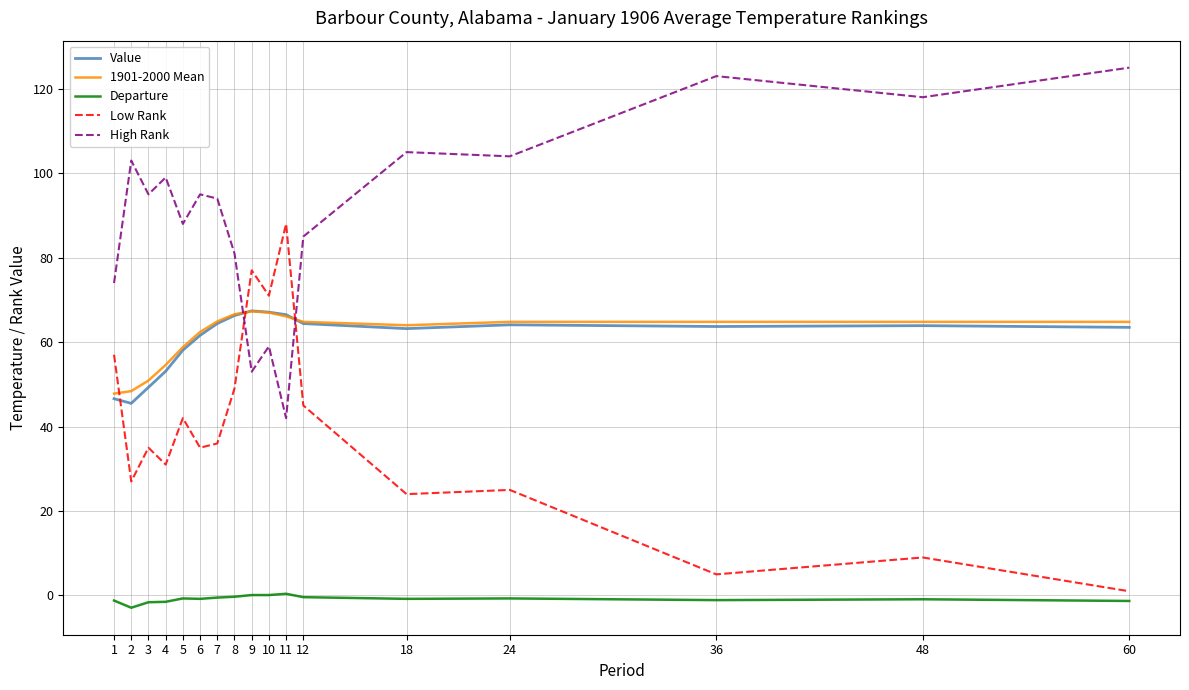

What is the minimum value shown in the chart?

-2.9